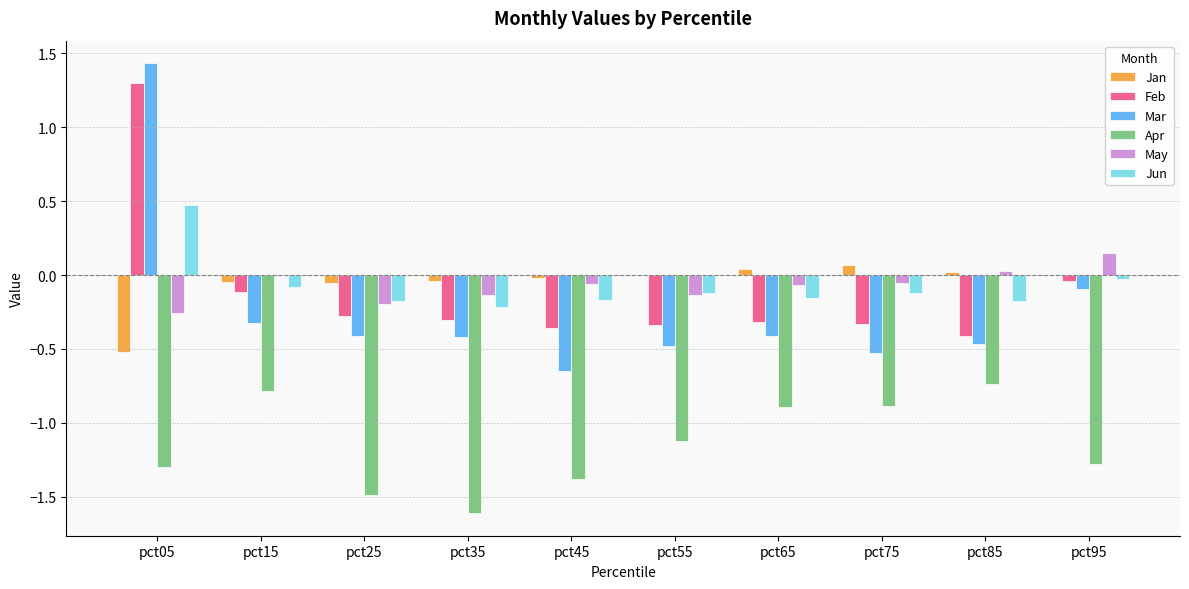

What is the greatest value displayed?

1.4